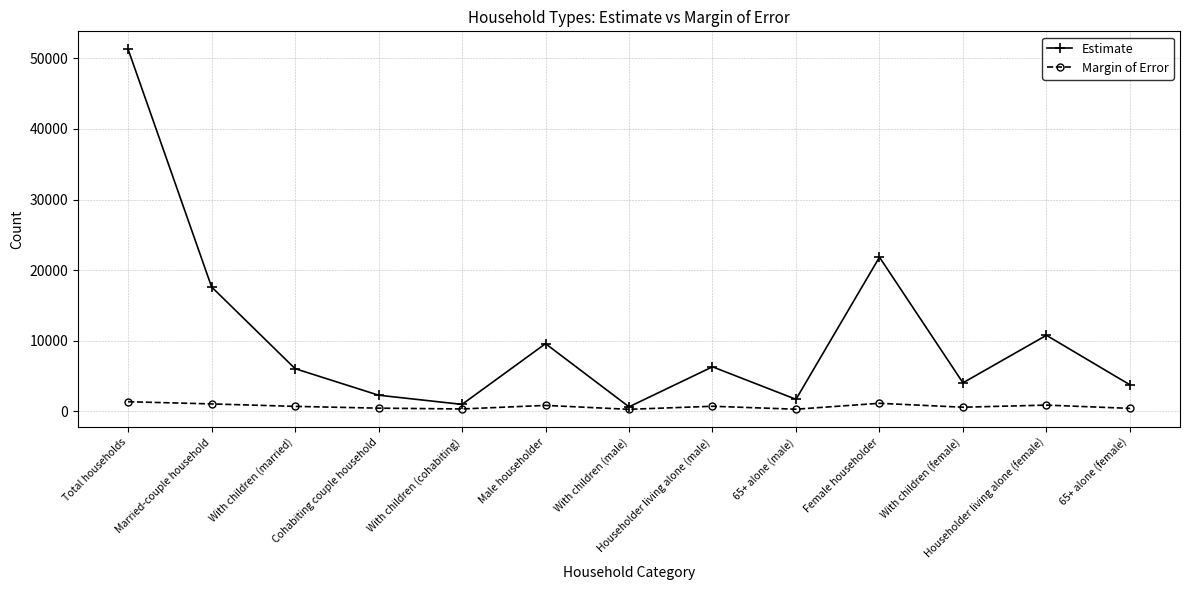

What are all the series names shown in the legend?

Estimate, Margin of Error